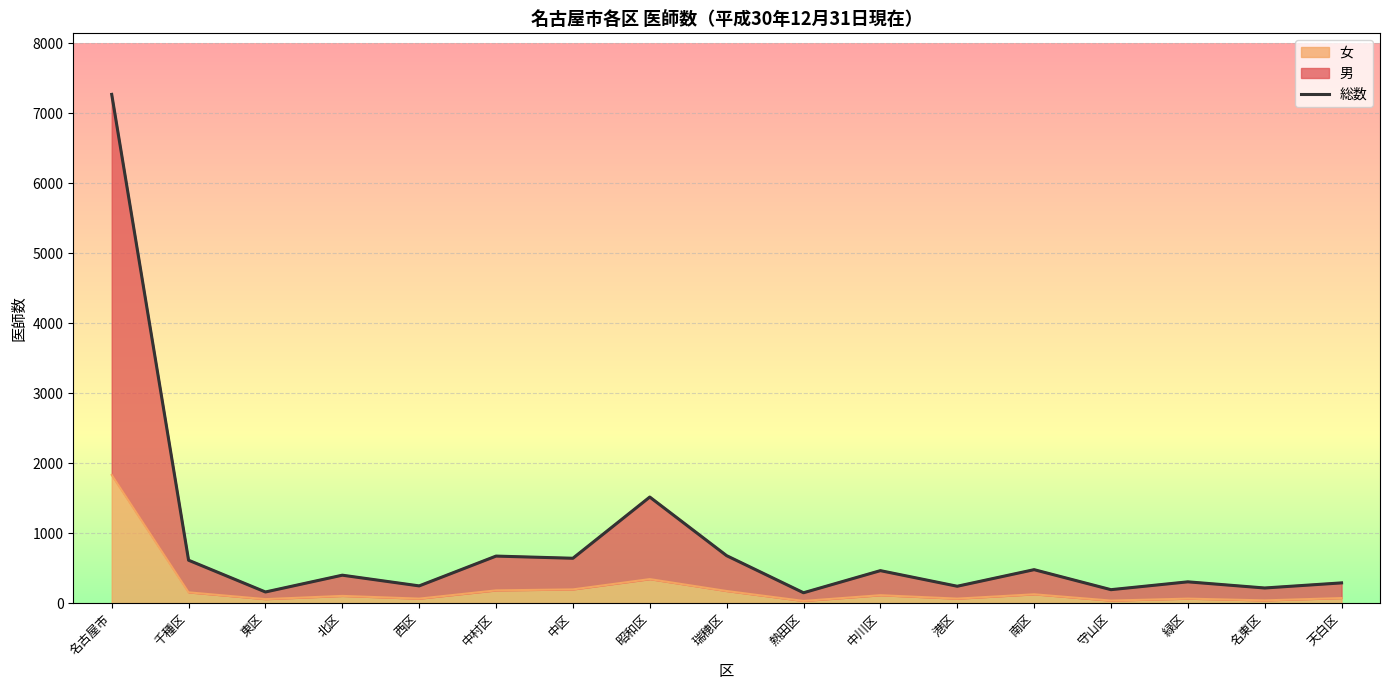

What is the maximum value for 女?

1833